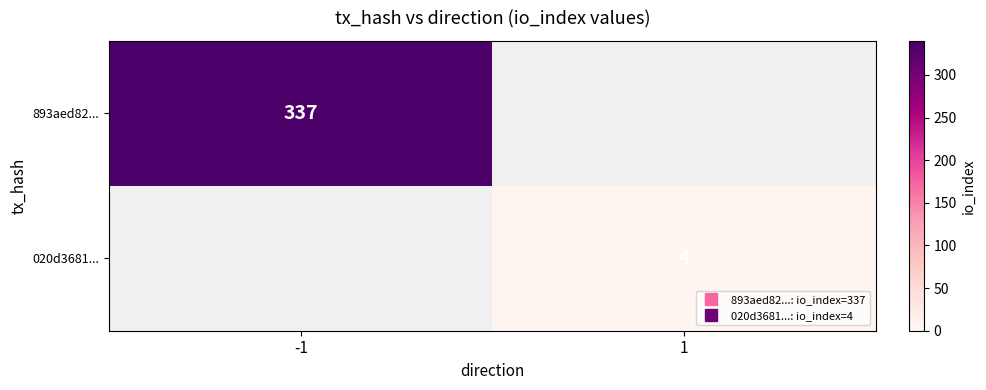

At which label is 893aed82... closest to 337?

-1